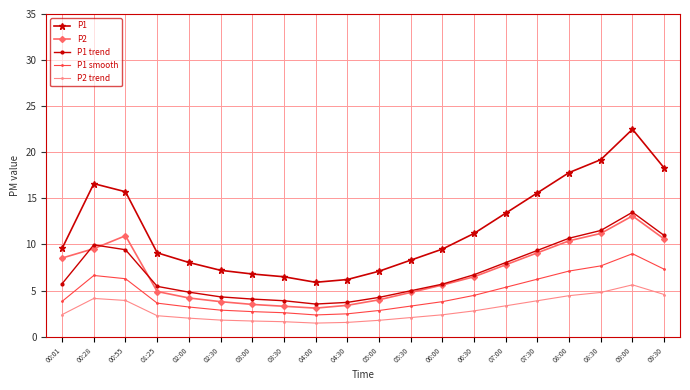

True or false: P1 trend has a value of 3.9 at 03:30.

True